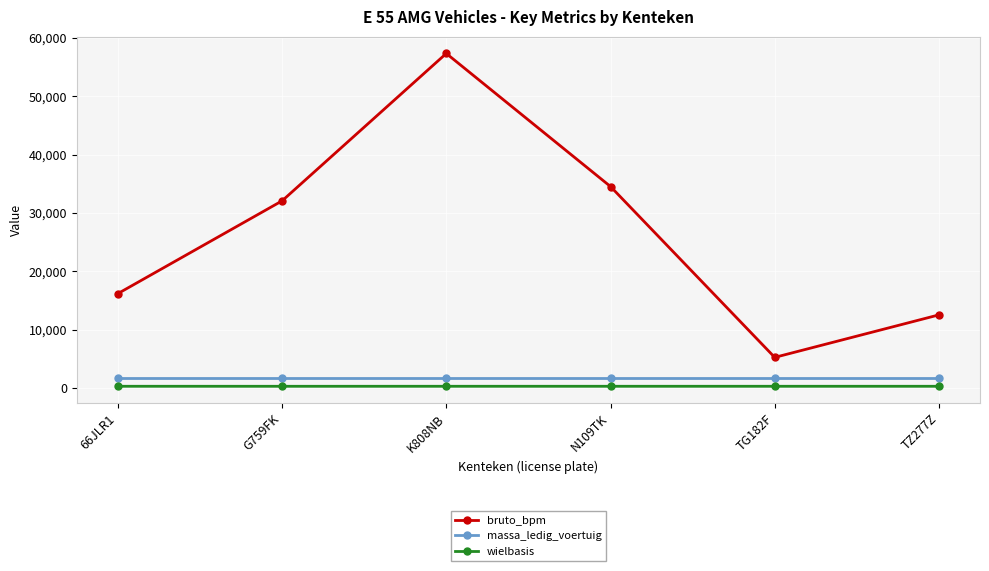

What is the sum of all bruto_bpm values?

157916